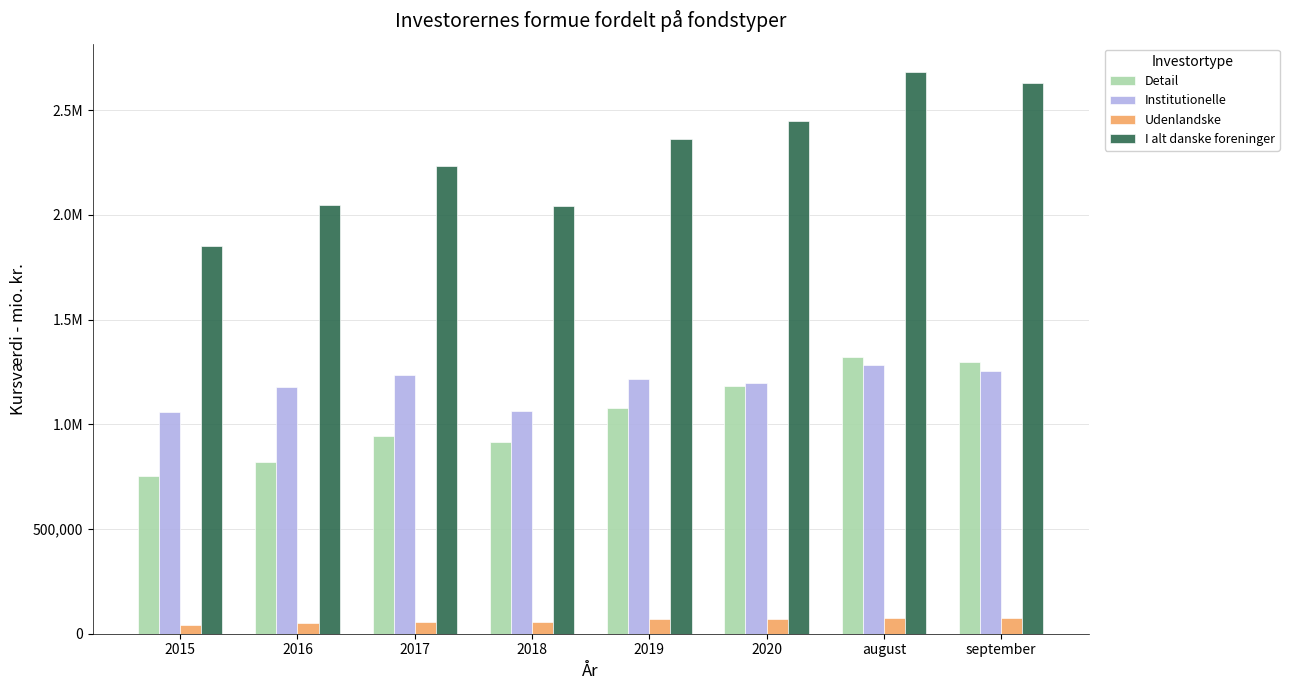

What are all the series names shown in the legend?

Detail, Institutionelle, Udenlandske, I alt danske foreninger